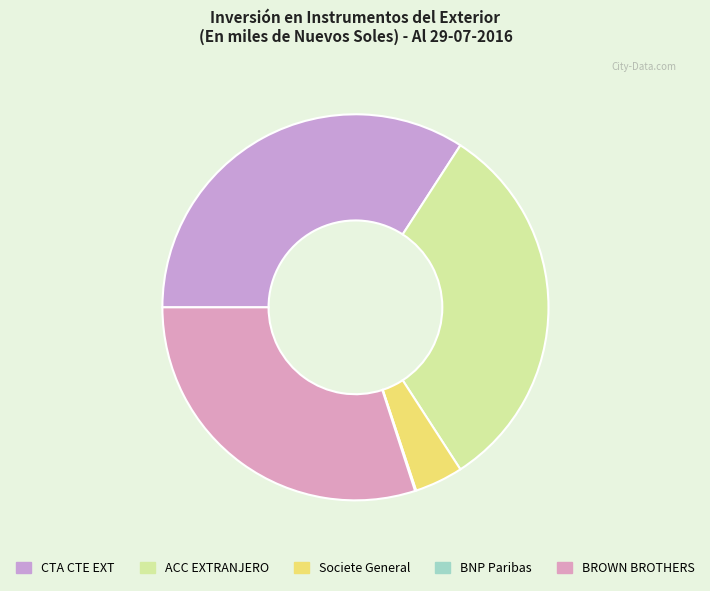

What is the ratio of the value at ACC EXTRANJERO to the value at Societe General?

7.8